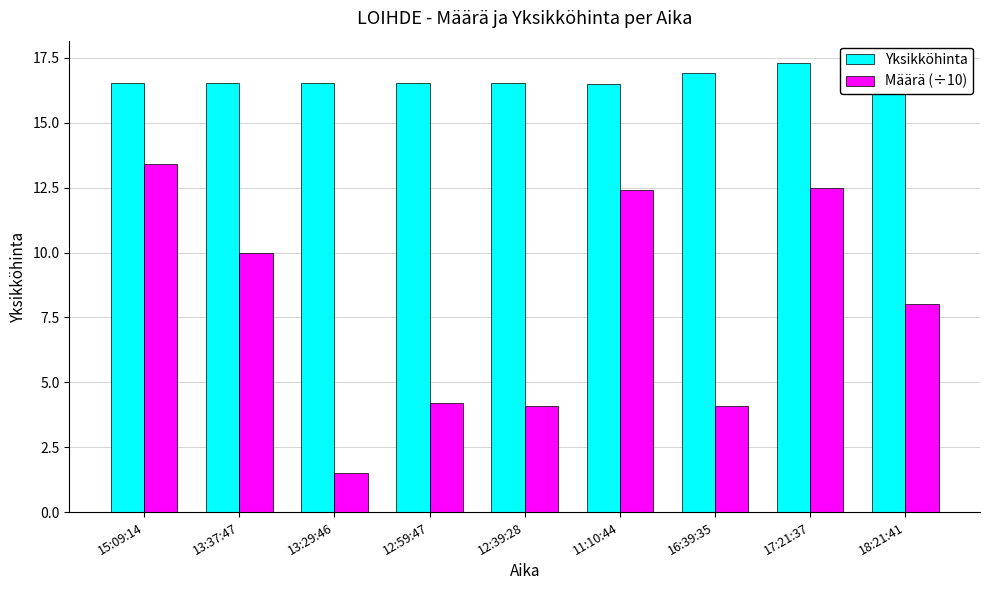

How many groups of bars are there?

9